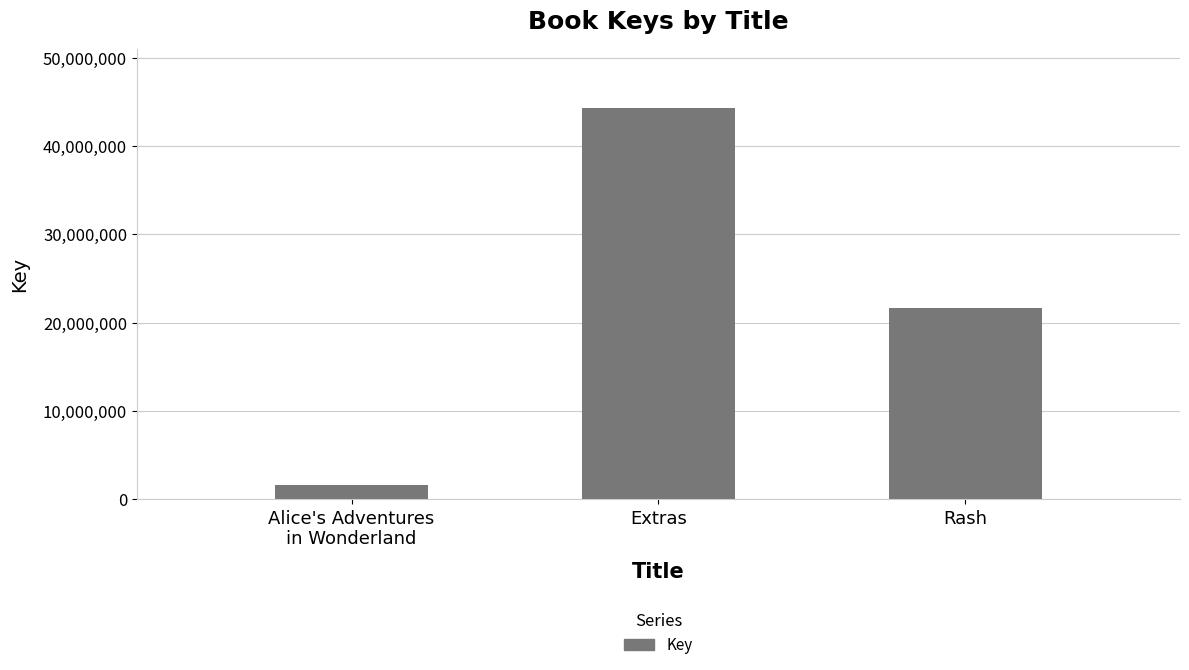

List the labels in order of value, smallest first.

Alice's Adventures
in Wonderland, Rash, Extras